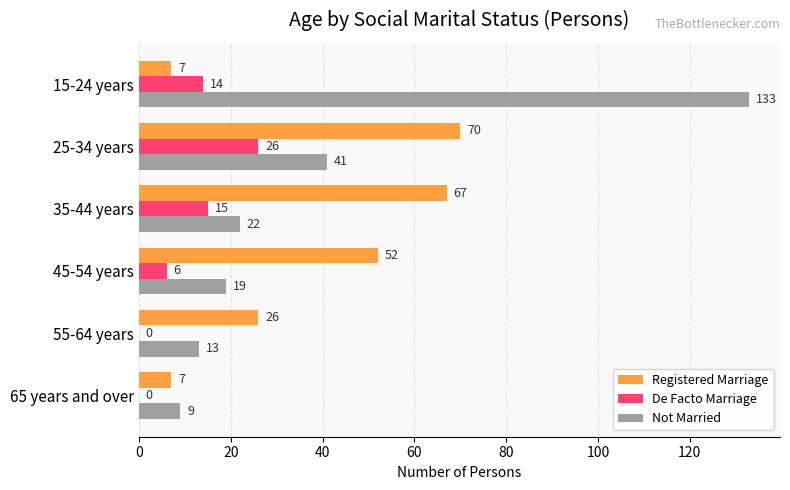

What is the average value of the Not Married series?

40